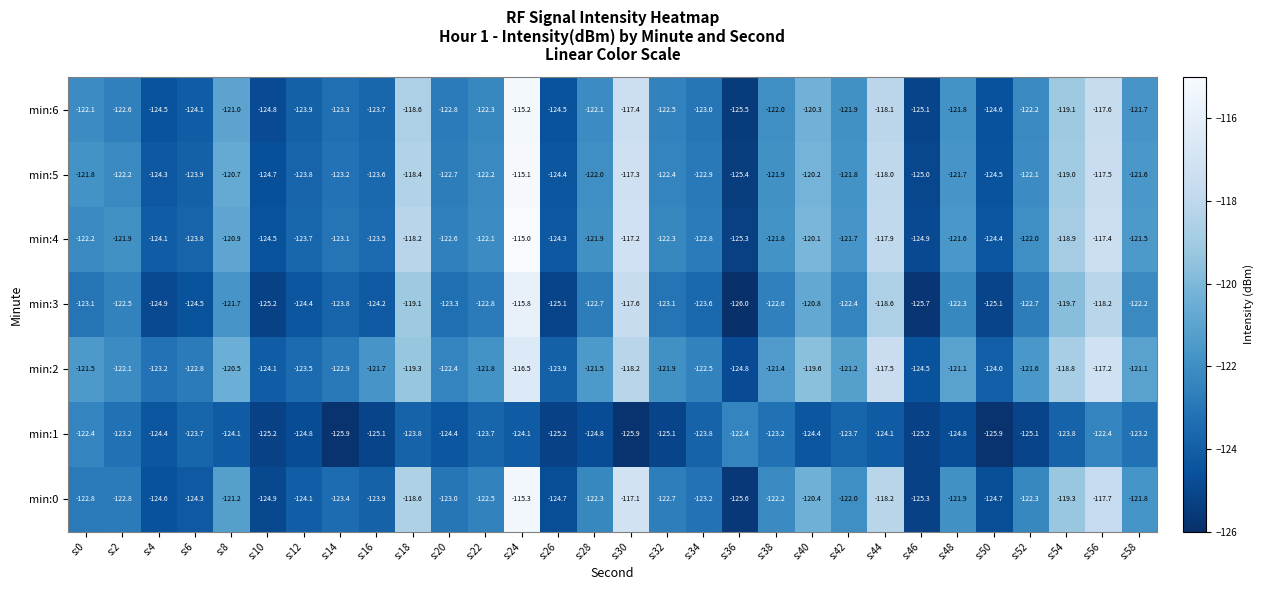

Is the value of min:3 at s:48 greater than the value of min:4 at s:40?

No